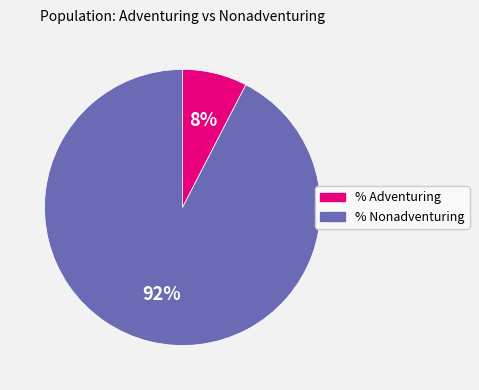

To the nearest percent, what percentage of the pie is % Adventuring?

8%